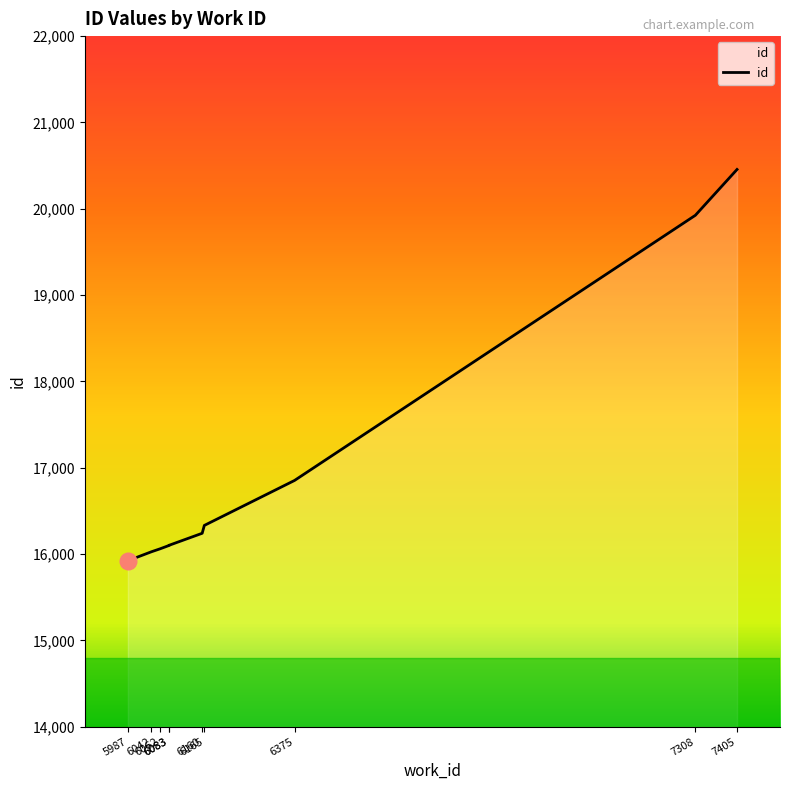

What is the sum of the values at 6165 and 7405?

36786